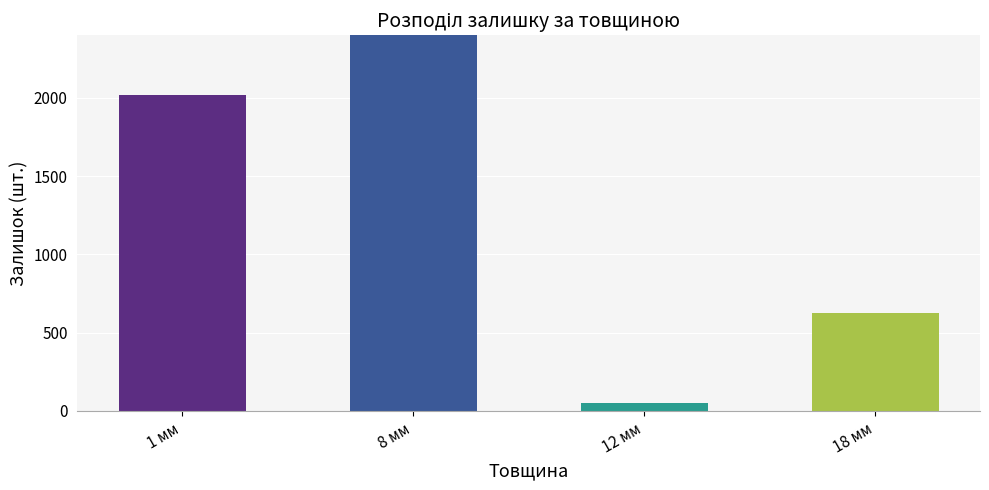

What is the difference between the values at 1 мм and 8 мм?

6684